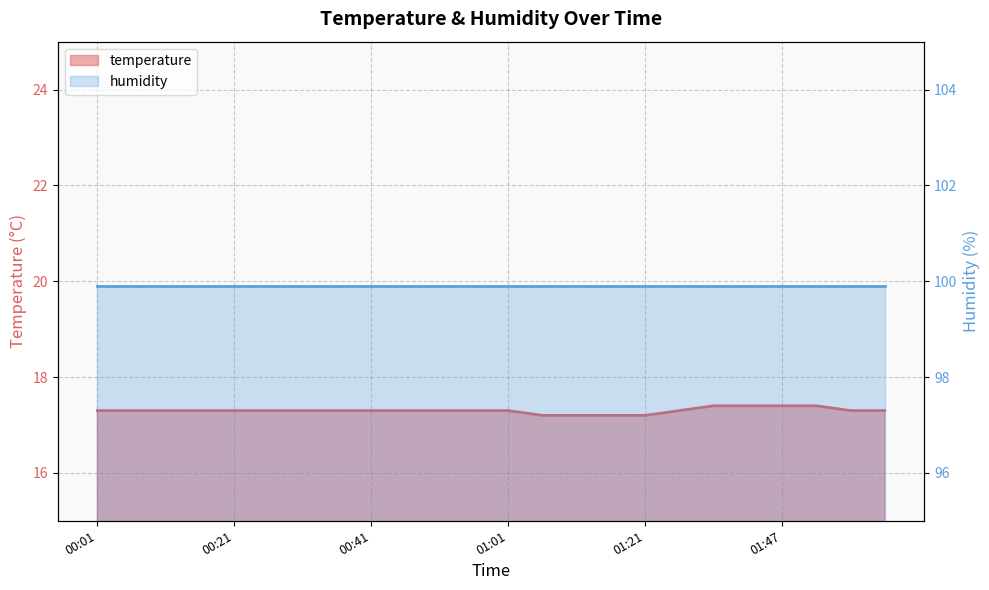

Which label corresponds to the smallest value in the chart?

01:06